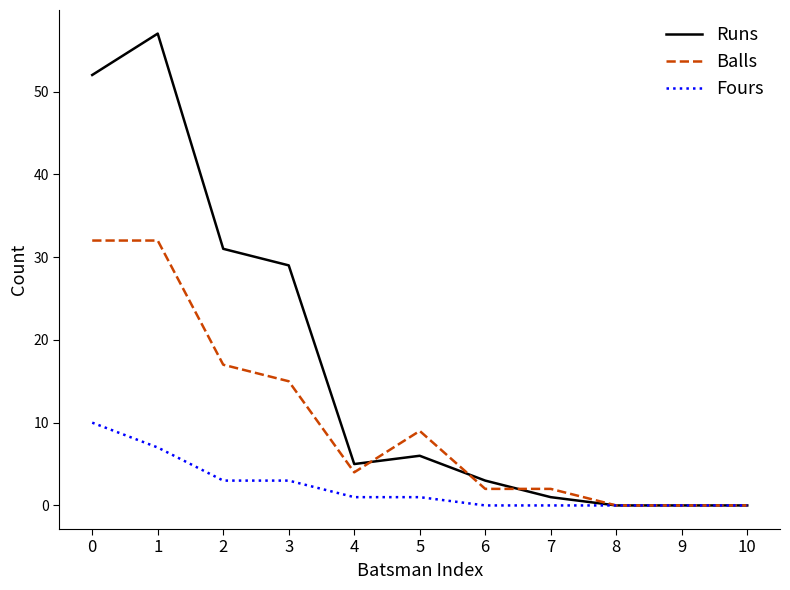

Is the value of Runs at 2 greater than the value of Balls at 5?

Yes